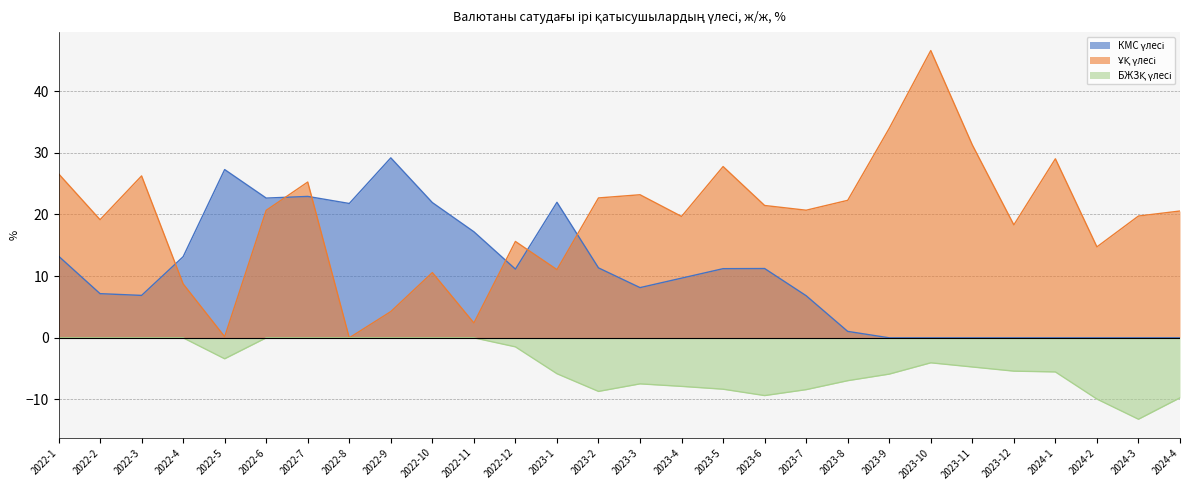

At which category does ҰҚ үлесі reach its first local peak?

2022-3